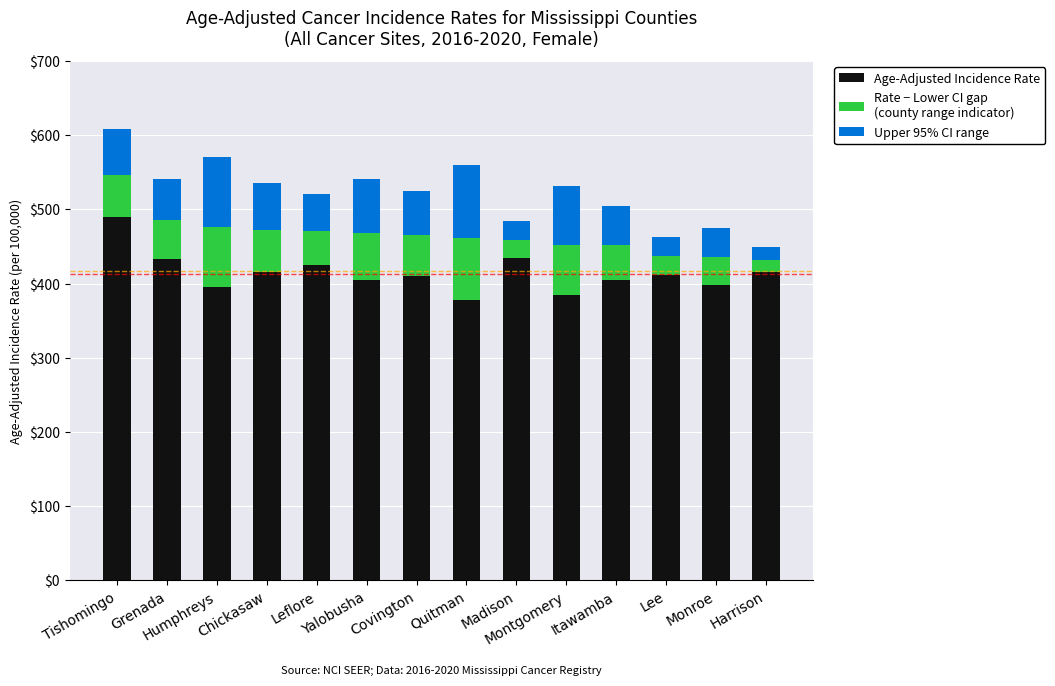

Are the bars horizontal?

No